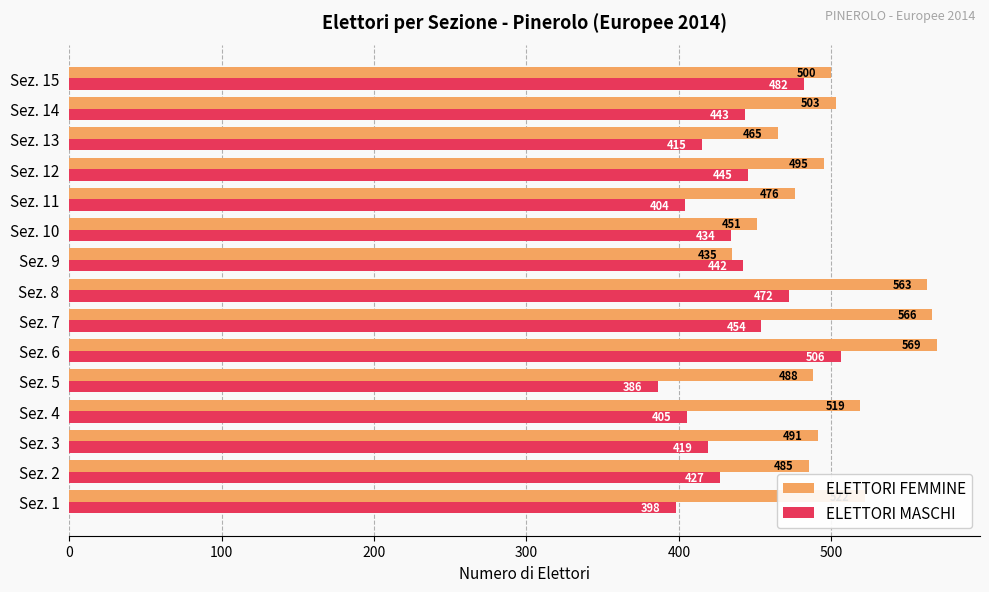

Is it true that ELETTORI MASCHI equals 482 at Sez. 15?

True